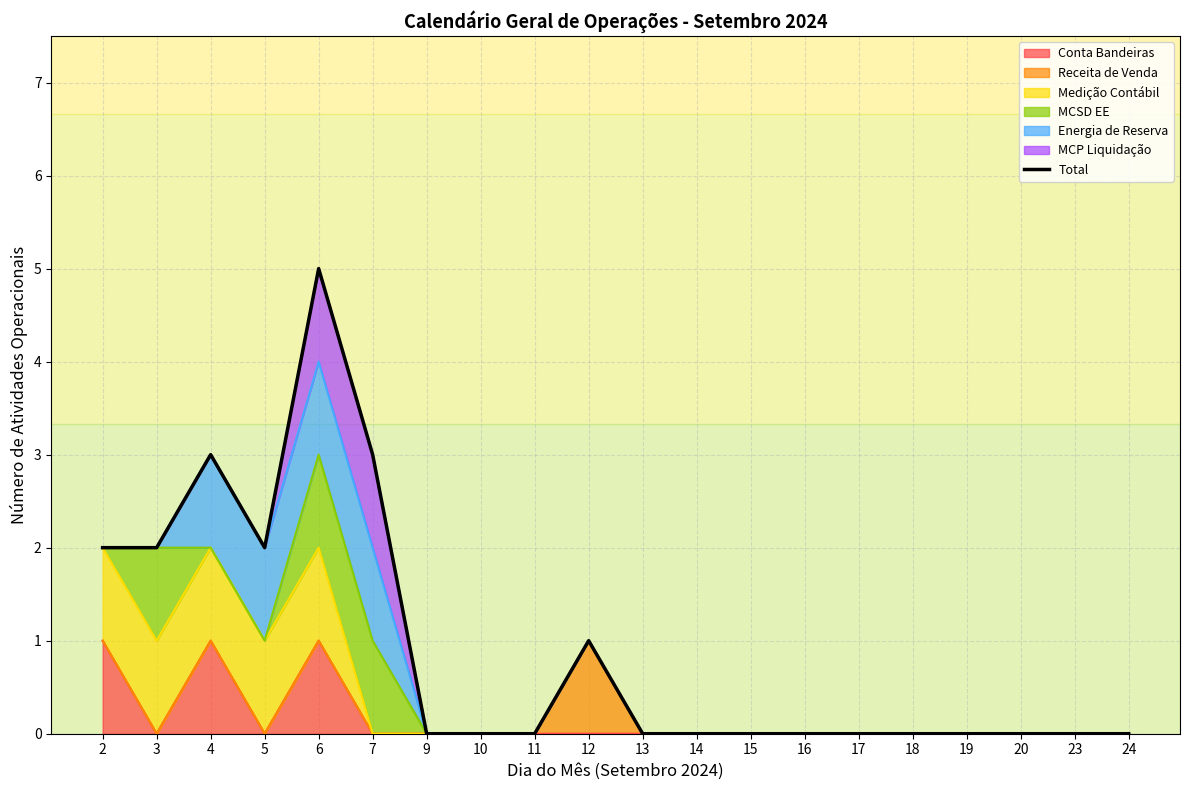

Reading right to left, what are all the values shown in this chart?

0	0	0	0	0	0	0	0	0	0	1	0	0	0	3	5	2	3	2	2